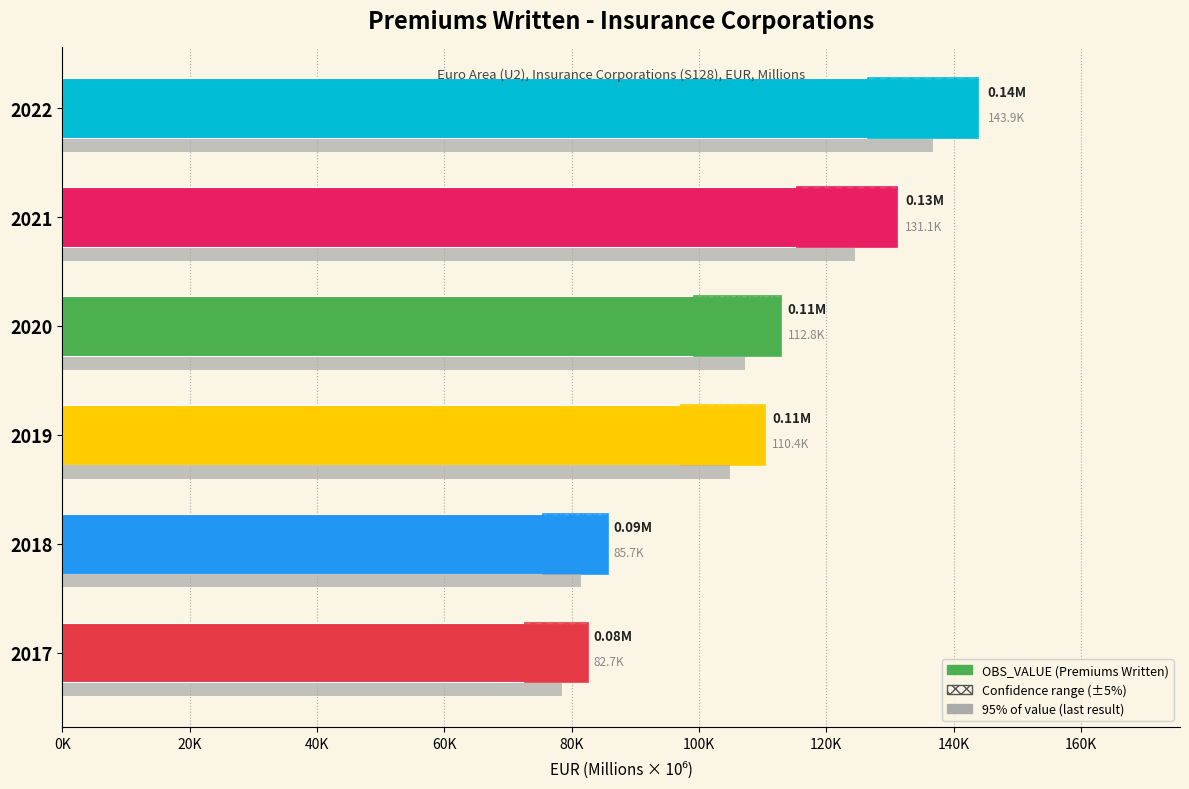

Reading right to left, extract all data points from this chart.

143904.4	131088.3	112829.7	110373.7	85738.1	82652.7